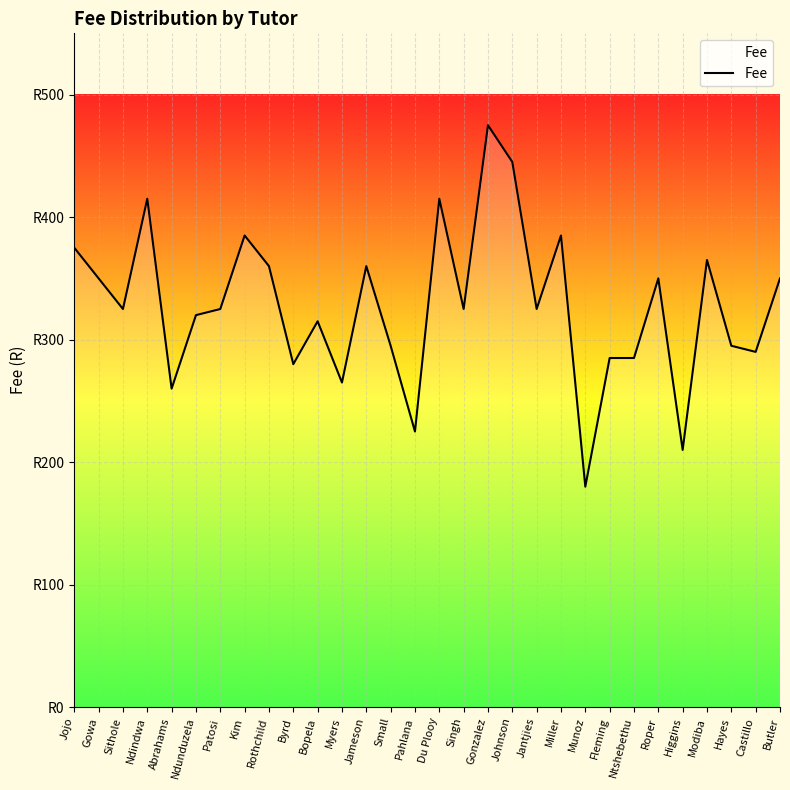

True or false: there are more than 0 points higher than both neighbors.

True